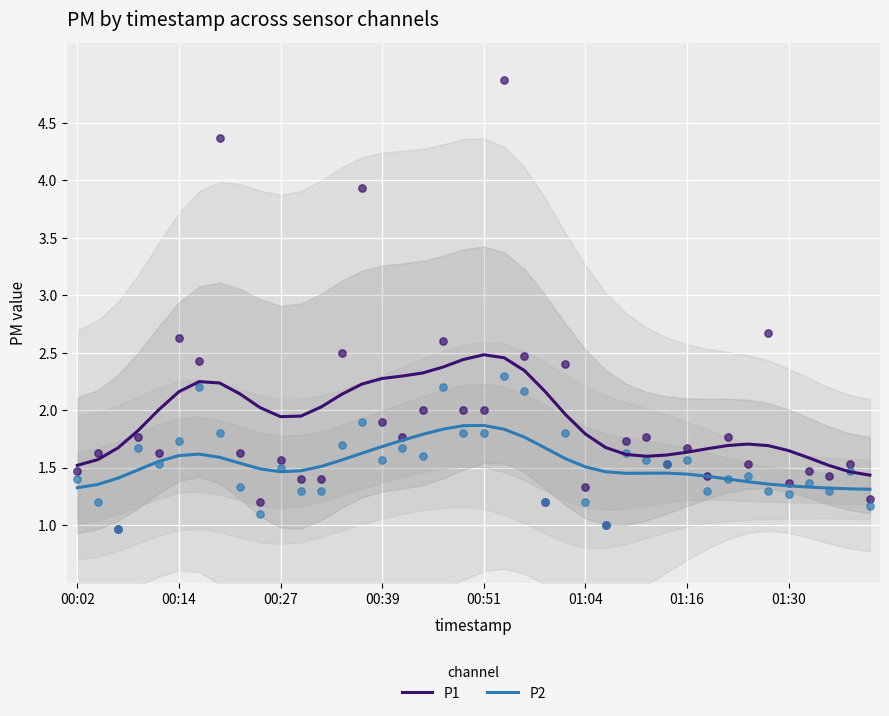

Which series contains the highest Y value?

P1